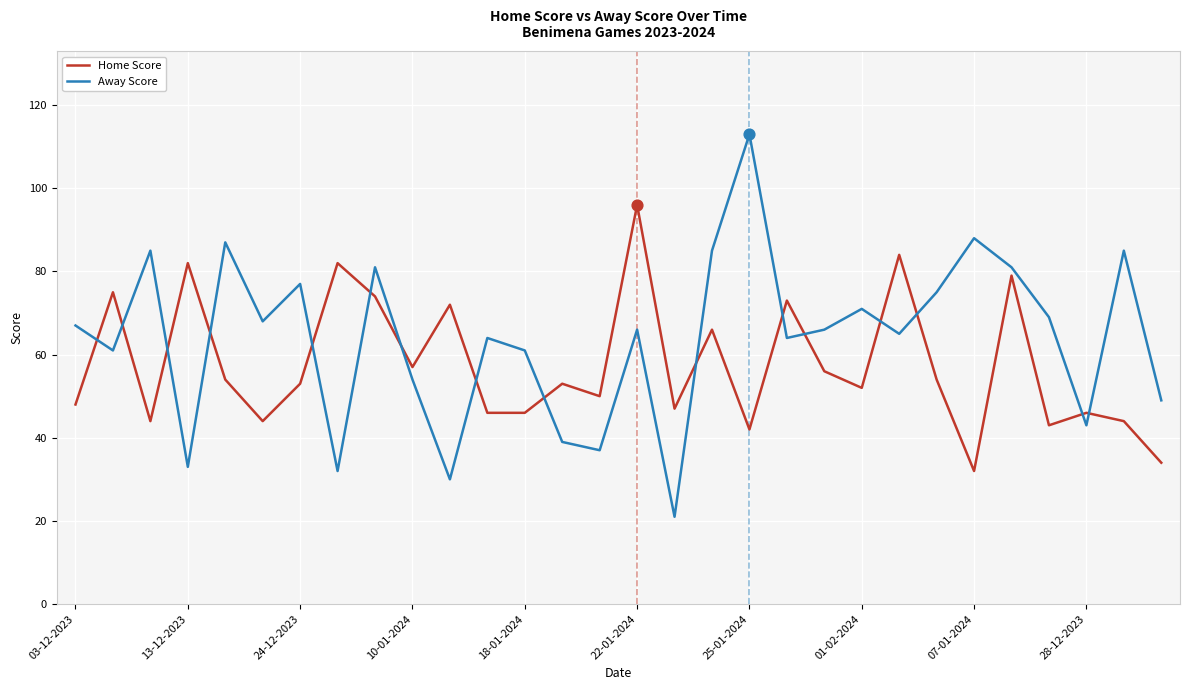

Which series has the widest spread of values?

Away Score